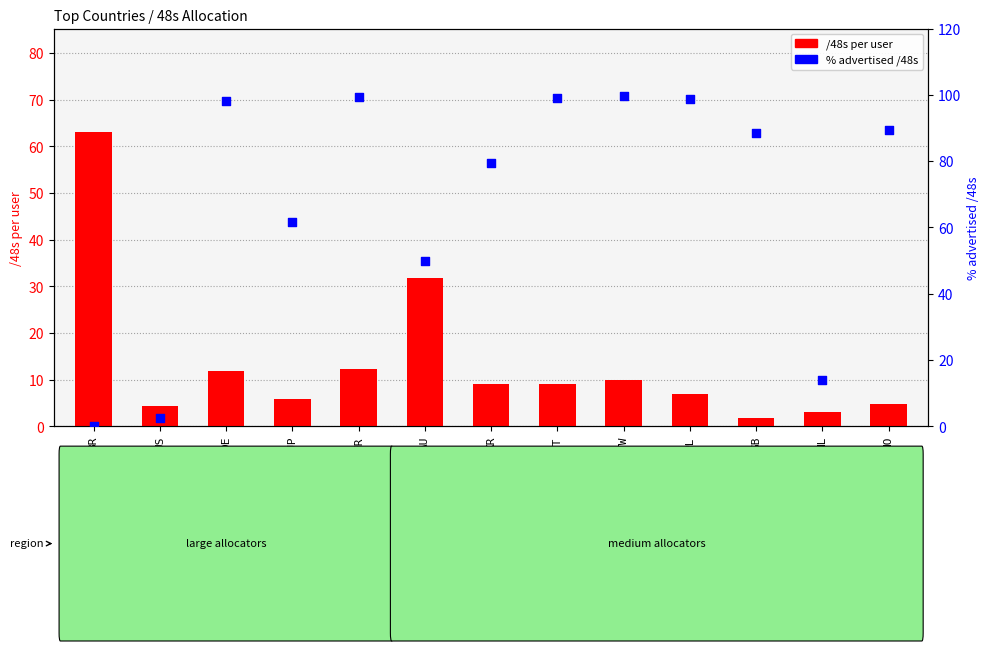

At how many categories does at least one series exceed 2?

13